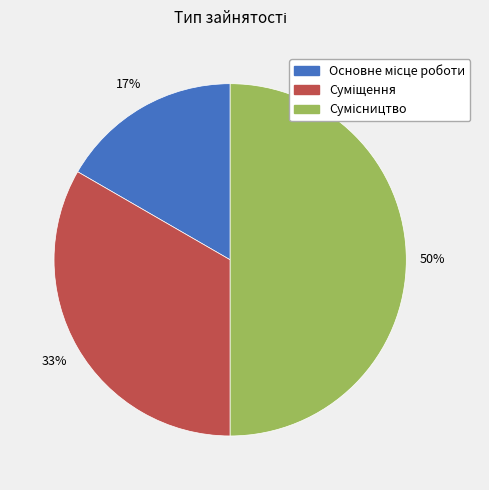

To the nearest percent, what is the average slice percentage?

33%